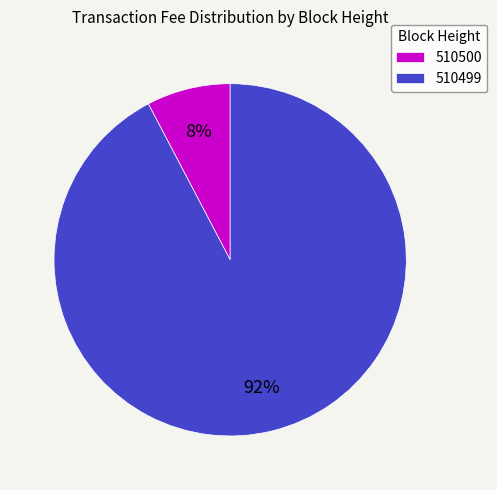

Is it true that 510500 is 2% of the pie?

False